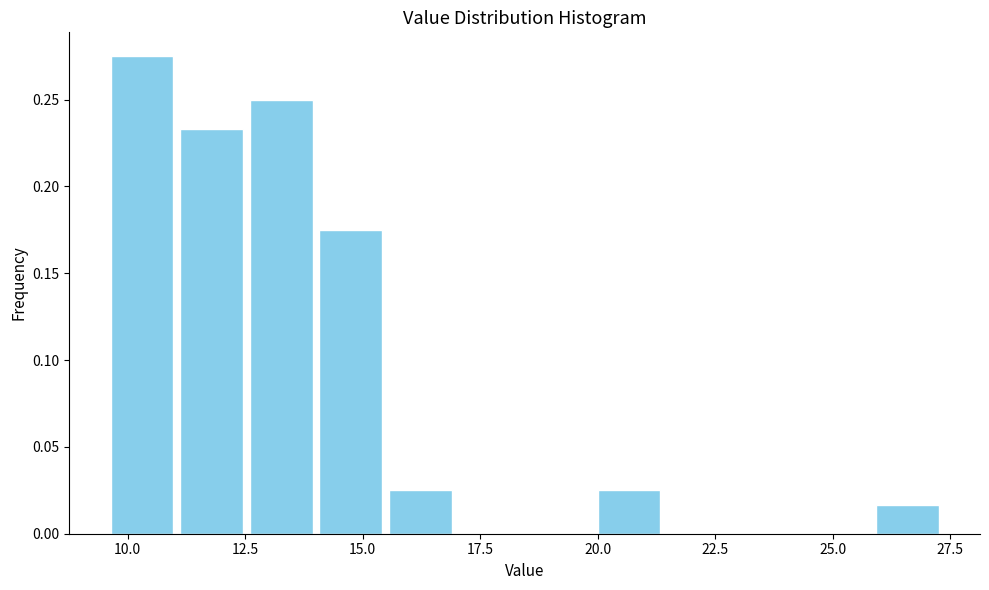

Read against the x-axis, roughly where is the centre of the tallest bar?

10.5